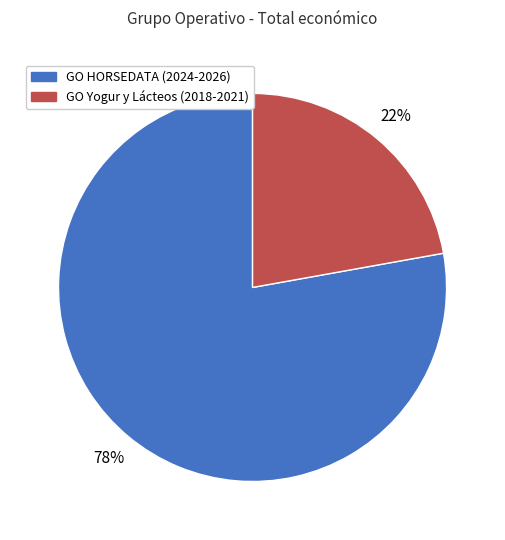

To the nearest percent, what portion does GO Yogur y Lácteos (2018-2021) represent?

22%